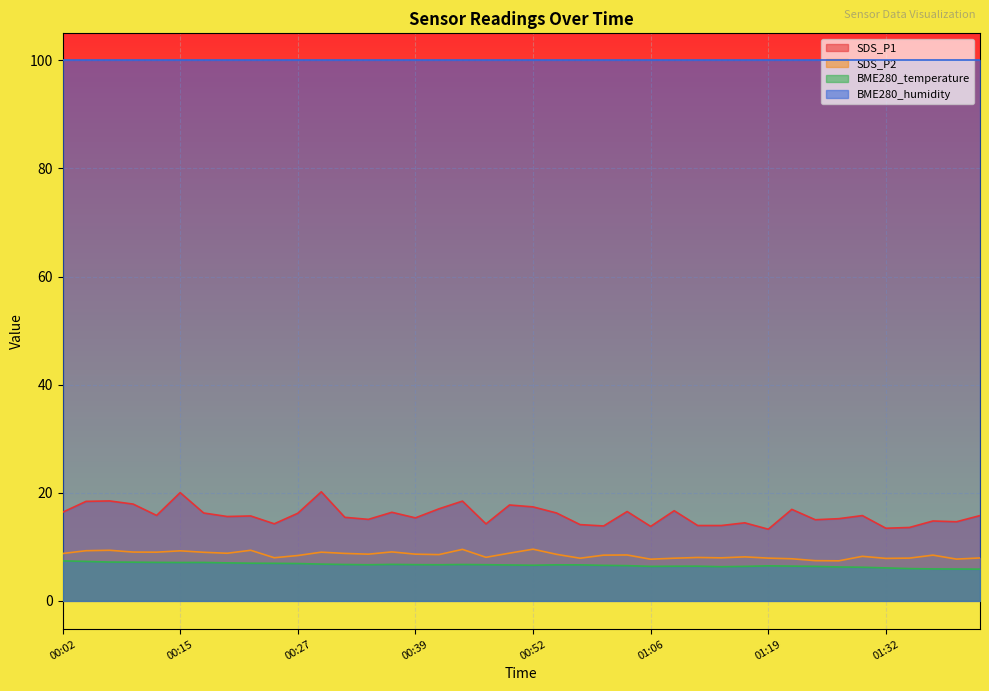

What are all the series names shown in the legend?

SDS_P1, SDS_P2, BME280_temperature, BME280_humidity